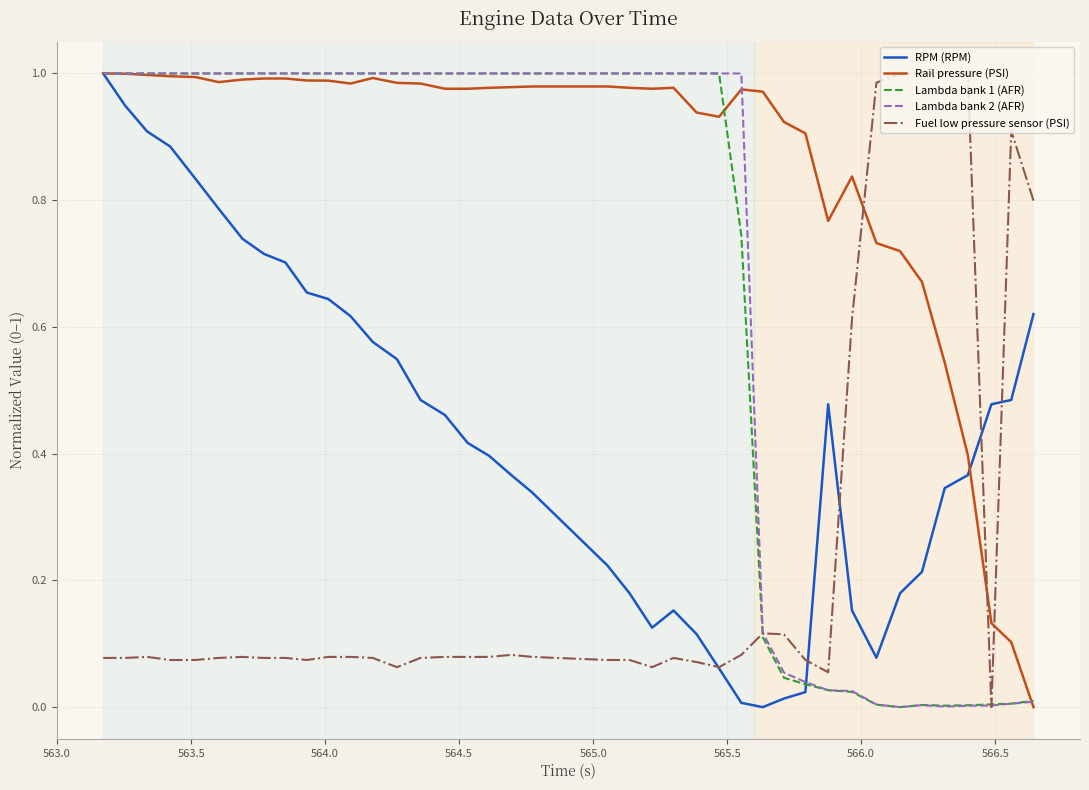

Which series has the largest total across all categories?

Rail pressure (PSI)